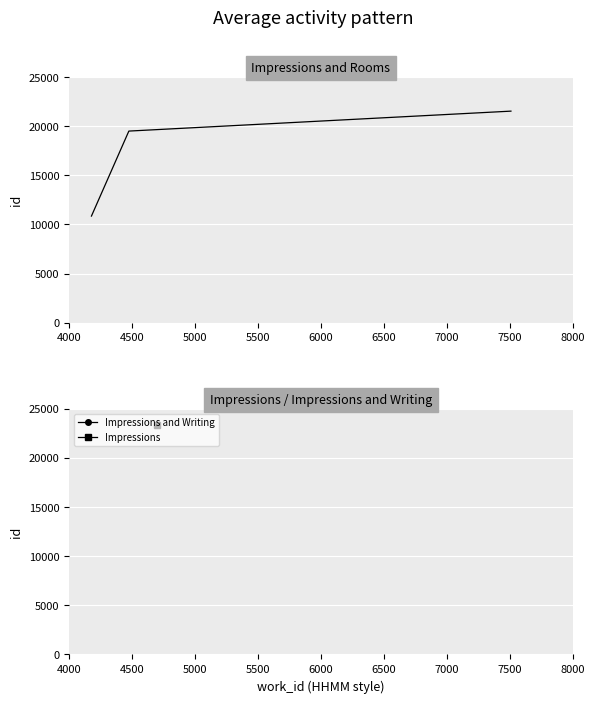

What is the difference between the maximum and minimum values?

10675